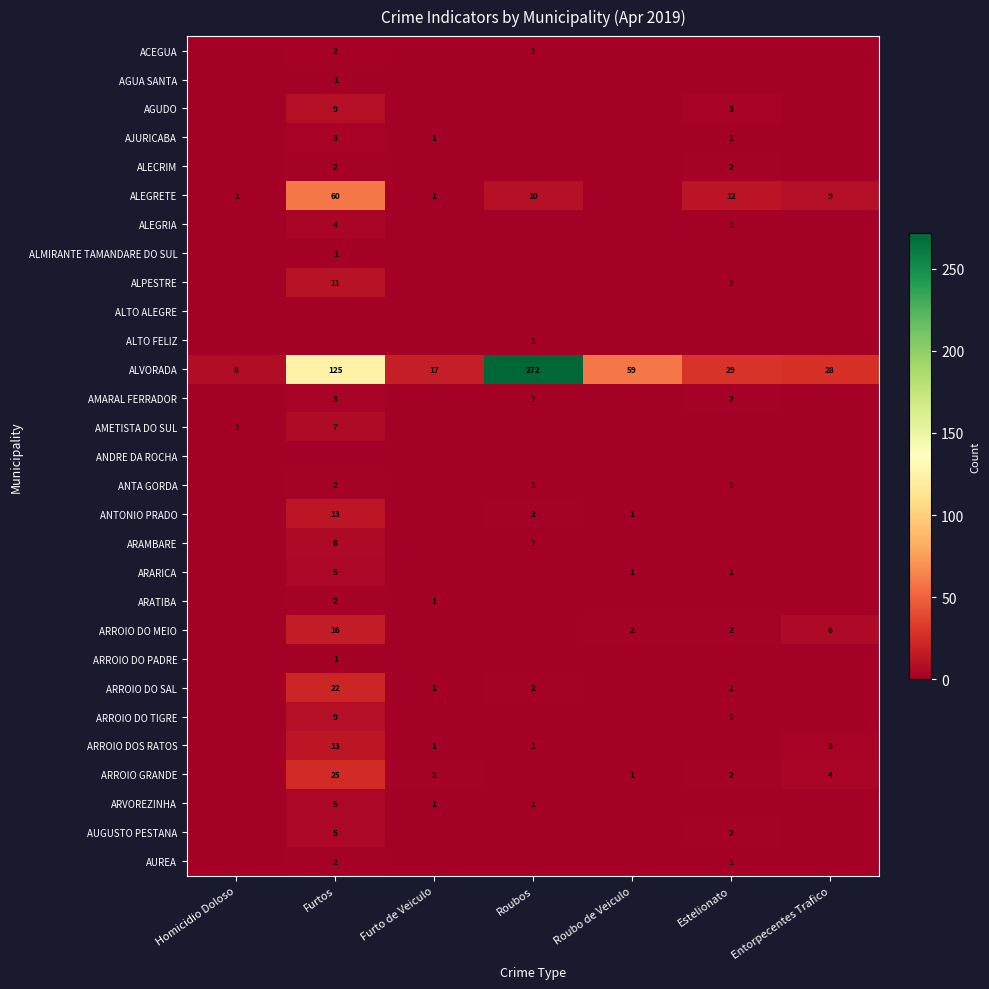

The value of ALVORADA at Furtos is 125. True or false?

True